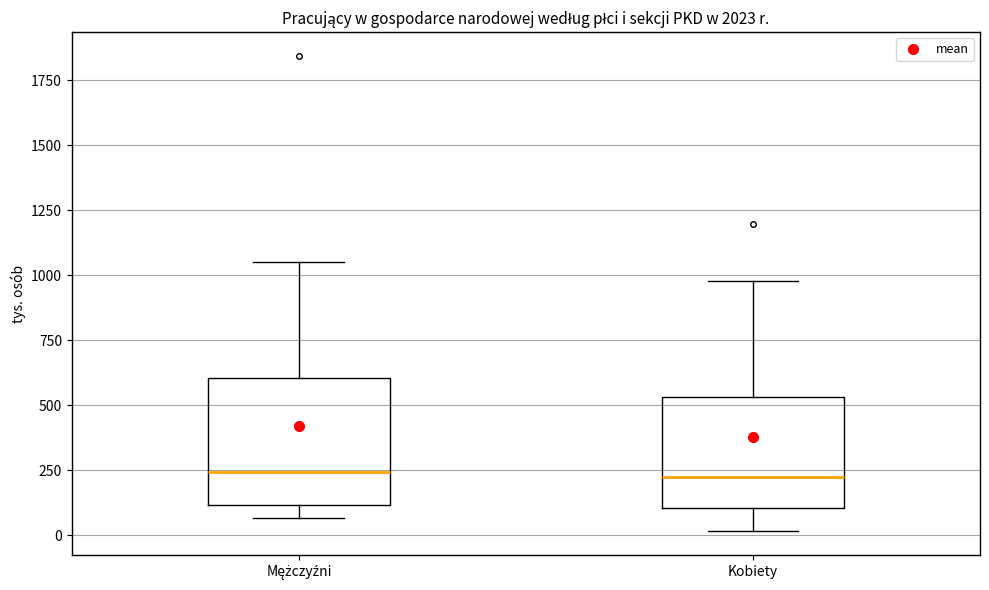

Reading left to right, read every box against the y-axis: the position of its median line, the range the box covers, and the ends of its whiskers. The values are not printed on the chart, so give them approximately, as read against the axis.

Mężczyźni: median 250, box 100 to 600, whiskers 50 to 1050
Kobiety: median 200, box 100 to 550, whiskers 0 to 1000